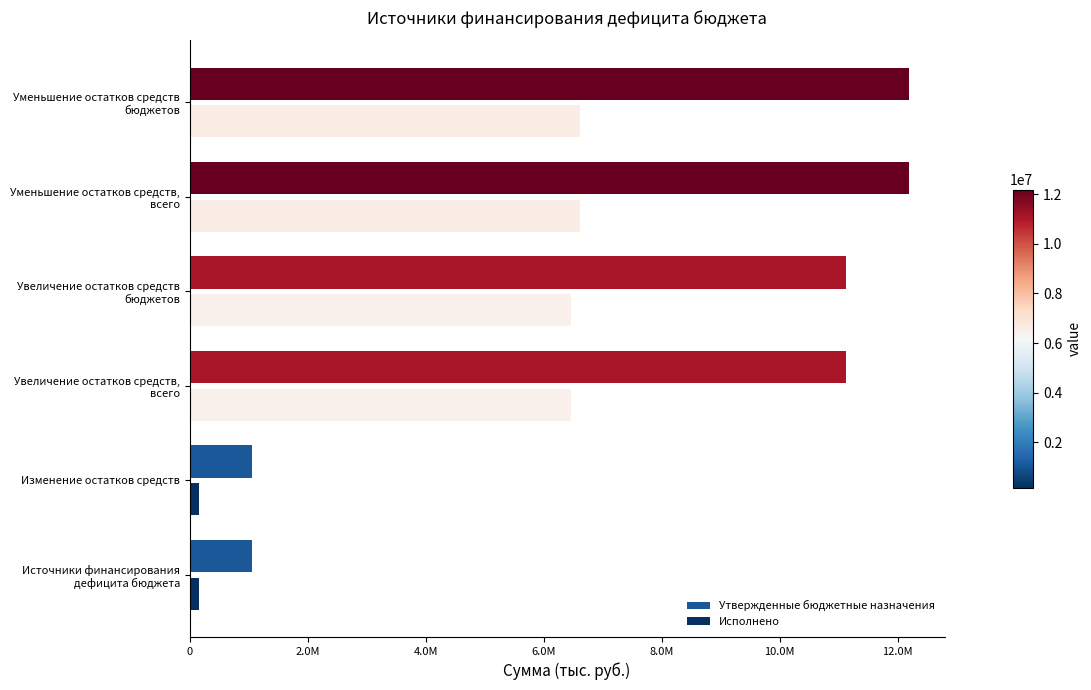

What are all the series names shown in the legend?

Утвержденные бюджетные назначения, Исполнено